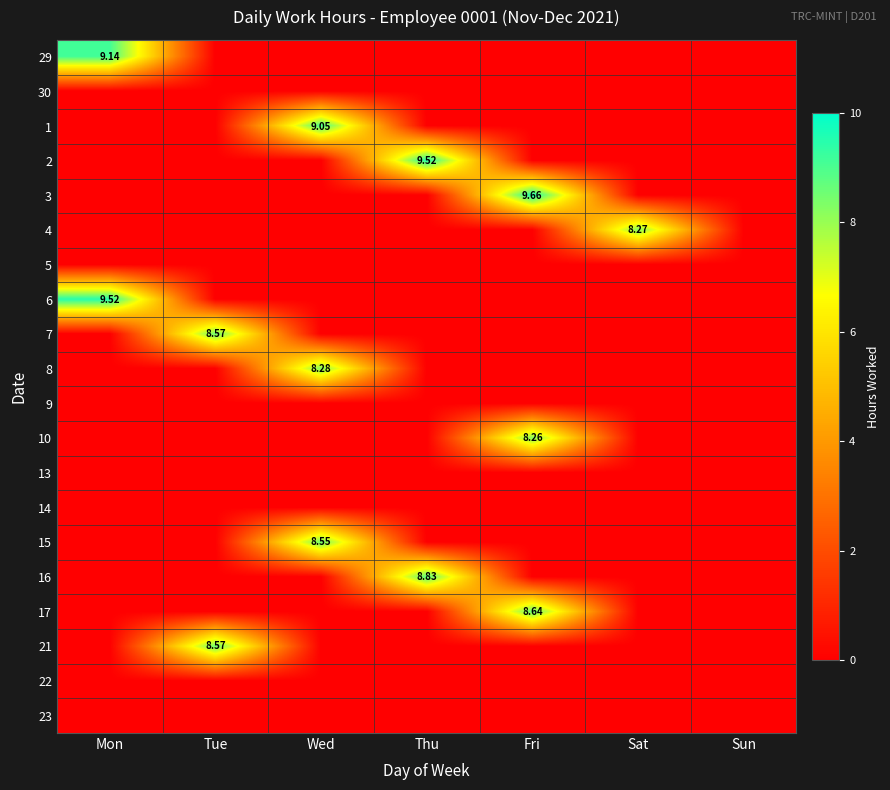

How many 7 values are between 0 and 1?

6